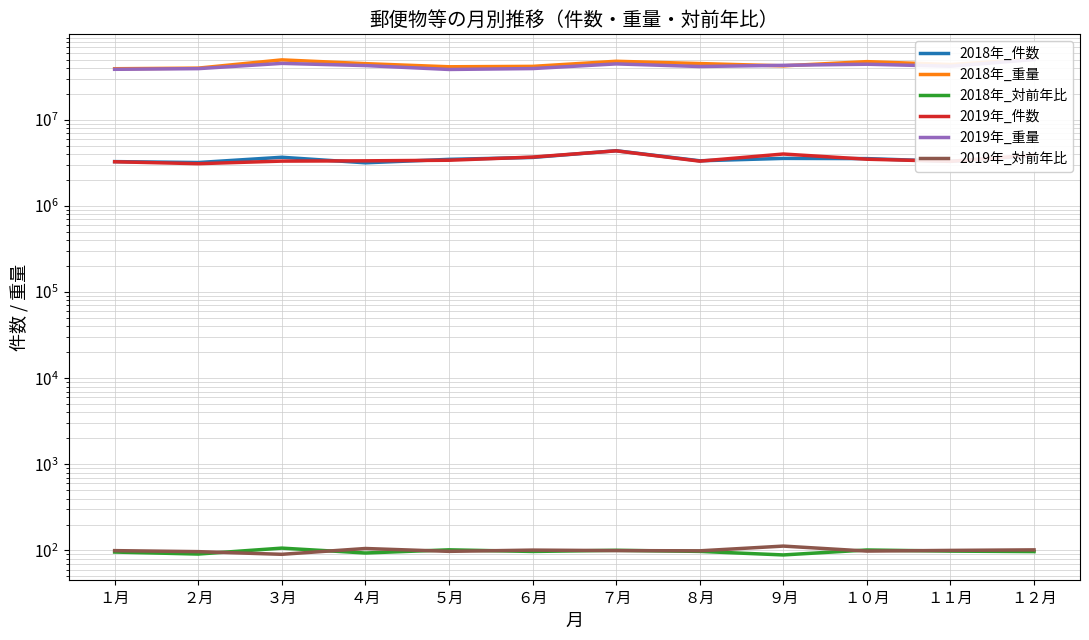

Which series has the widest spread of values?

2019年_重量